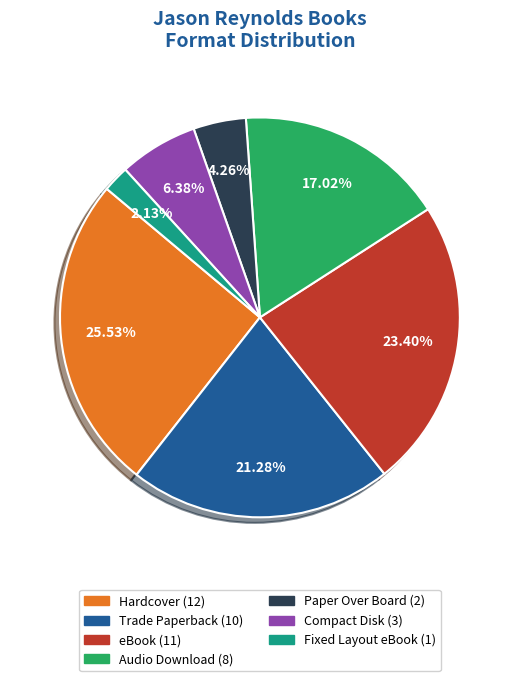

Count the number of slices in the pie.

7